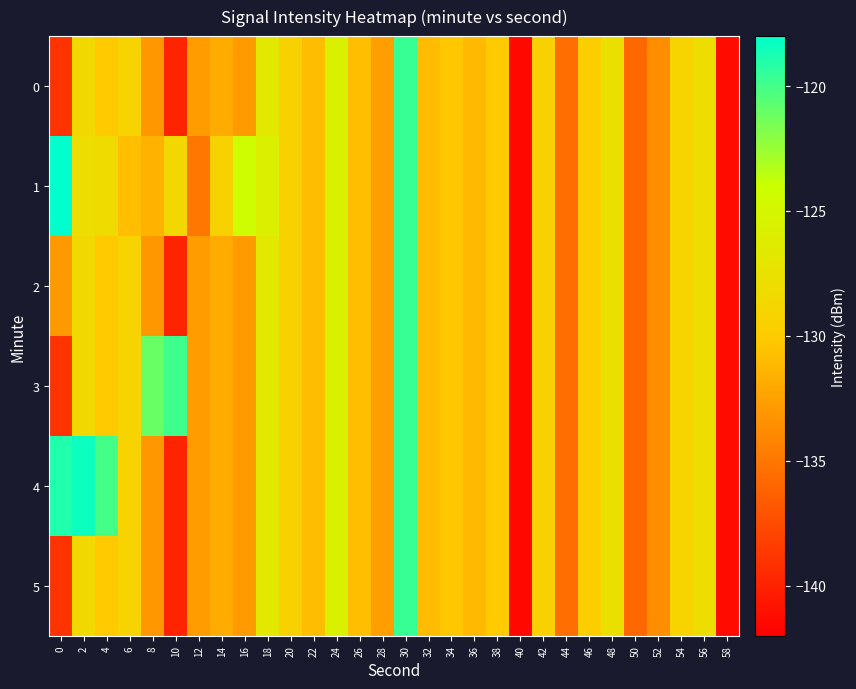

Reading left to right, extract all data points from this chart.

0: 0=-139.0	2=-128.4	4=-130.1	6=-129.1	8=-133.1	10=-139.8	12=-132.7	14=-131.9	16=-132.9	18=-126.7	20=-129.3	22=-130.9	24=-125.6	26=-130.7	28=-132.7	30=-119.6	32=-130.9	34=-130.2	36=-131.0	38=-130.1	40=-141.5	42=-129.4	44=-135.5	46=-129.7	48=-127.7	50=-135.8	52=-133.7	54=-129.1	56=-127.9	58=-141.3
1: 0=-118.0	2=-127.9	4=-128.2	6=-130.8	8=-131.5	10=-128.6	12=-135.1	14=-129.2	16=-124.2	18=-125.8	20=-129.3	22=-130.9	24=-125.6	26=-130.7	28=-132.7	30=-119.6	32=-130.9	34=-130.2	36=-131.0	38=-130.1	40=-141.5	42=-129.4	44=-135.5	46=-129.7	48=-127.7	50=-135.8	52=-133.7	54=-129.1	56=-127.9	58=-141.3
2: 0=-133.0	2=-128.4	4=-130.1	6=-129.1	8=-133.1	10=-139.8	12=-132.7	14=-131.9	16=-132.9	18=-126.7	20=-129.3	22=-130.9	24=-125.6	26=-130.7	28=-132.7	30=-119.6	32=-130.9	34=-130.2	36=-131.0	38=-130.1	40=-141.5	42=-129.4	44=-135.5	46=-129.7	48=-127.7	50=-135.8	52=-133.7	54=-129.1	56=-127.9	58=-141.3
3: 0=-139.0	2=-128.4	4=-130.1	6=-129.1	8=-121.1	10=-119.8	12=-132.7	14=-131.9	16=-132.9	18=-126.7	20=-129.3	22=-130.9	24=-125.6	26=-130.7	28=-132.7	30=-119.6	32=-130.9	34=-130.2	36=-131.0	38=-130.1	40=-141.5	42=-129.4	44=-135.5	46=-129.7	48=-127.7	50=-135.8	52=-133.7	54=-129.1	56=-127.9	58=-141.3
4: 0=-119.0	2=-118.4	4=-120.1	6=-129.1	8=-133.1	10=-139.8	12=-132.7	14=-131.9	16=-132.9	18=-126.7	20=-129.3	22=-130.9	24=-125.6	26=-130.7	28=-132.7	30=-119.6	32=-130.9	34=-130.2	36=-131.0	38=-130.1	40=-141.5	42=-129.4	44=-135.5	46=-129.7	48=-127.7	50=-135.8	52=-133.7	54=-129.1	56=-127.9	58=-141.3
5: 0=-139.0	2=-128.4	4=-130.1	6=-129.1	8=-133.1	10=-139.8	12=-132.7	14=-131.9	16=-132.9	18=-126.7	20=-129.3	22=-130.9	24=-125.6	26=-130.7	28=-132.7	30=-119.6	32=-130.9	34=-130.2	36=-131.0	38=-130.1	40=-141.5	42=-129.4	44=-135.5	46=-129.7	48=-127.7	50=-135.8	52=-133.7	54=-129.1	56=-127.9	58=-141.3